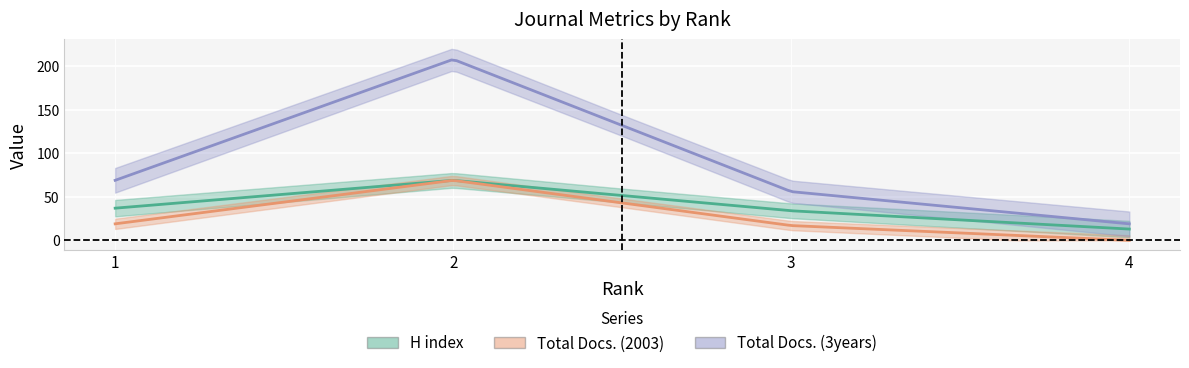

What are all the series names shown in the legend?

H index, Total Docs. (2003), Total Docs. (3years)